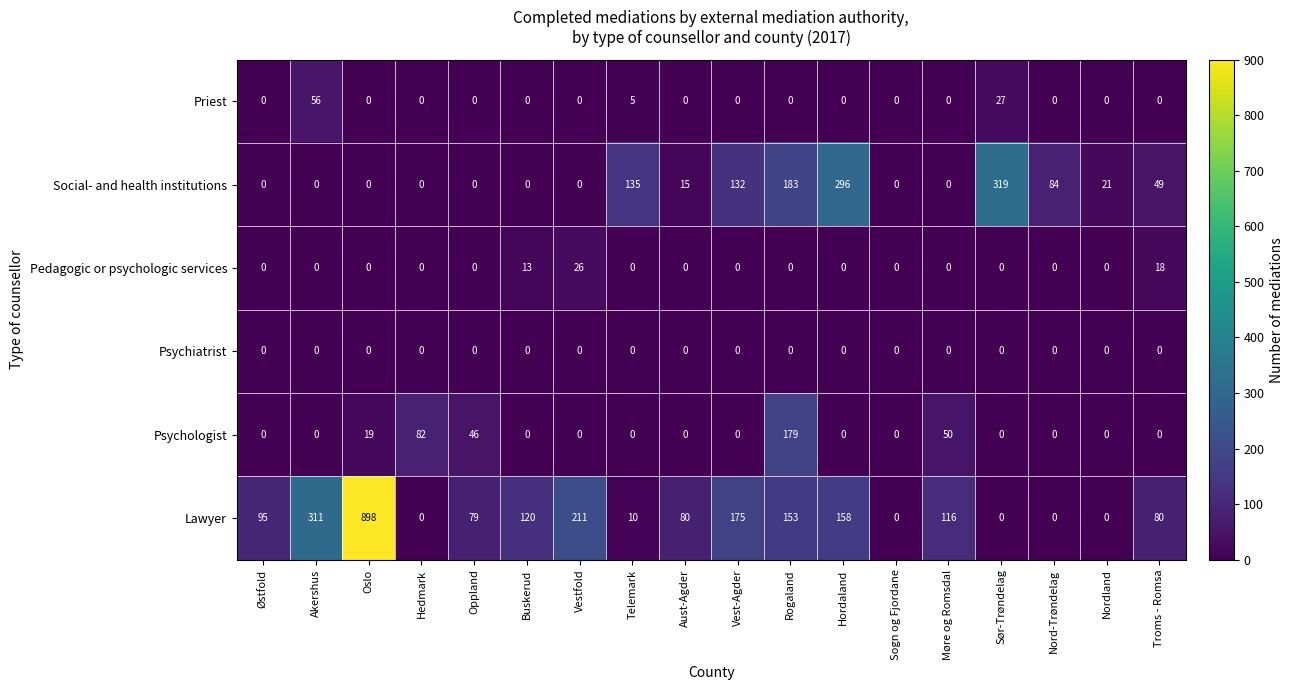

At how many categories does at least one series exceed 98?

10